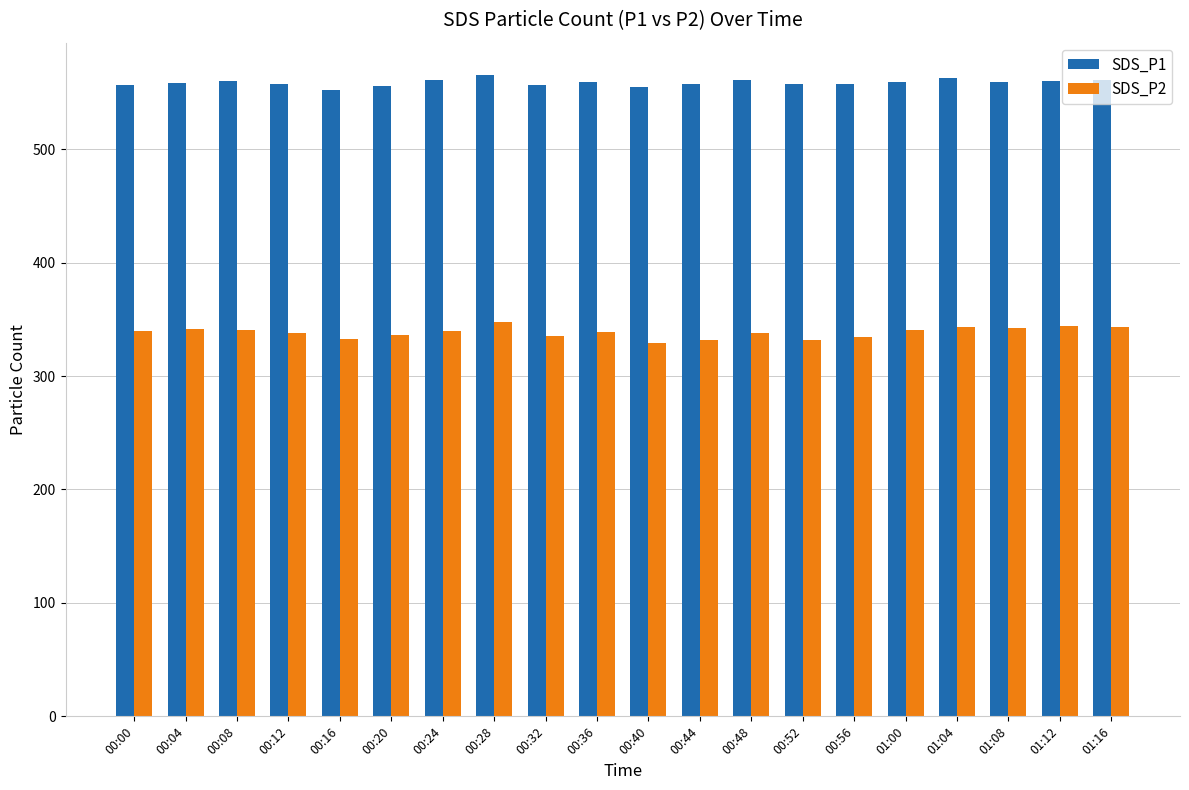

What is the difference between the second highest and second lowest values in the SDS_P1 series?

8.1